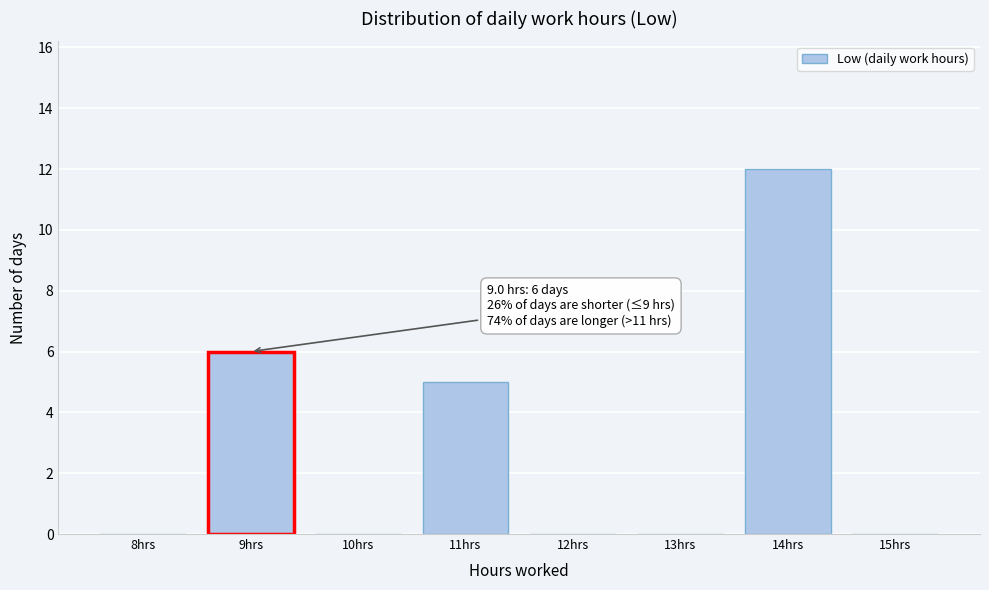

Reading left to right, what are all the values shown in this chart?

8hrs=0	9hrs=6	10hrs=0	11hrs=5	12hrs=0	13hrs=0	14hrs=12	15hrs=0